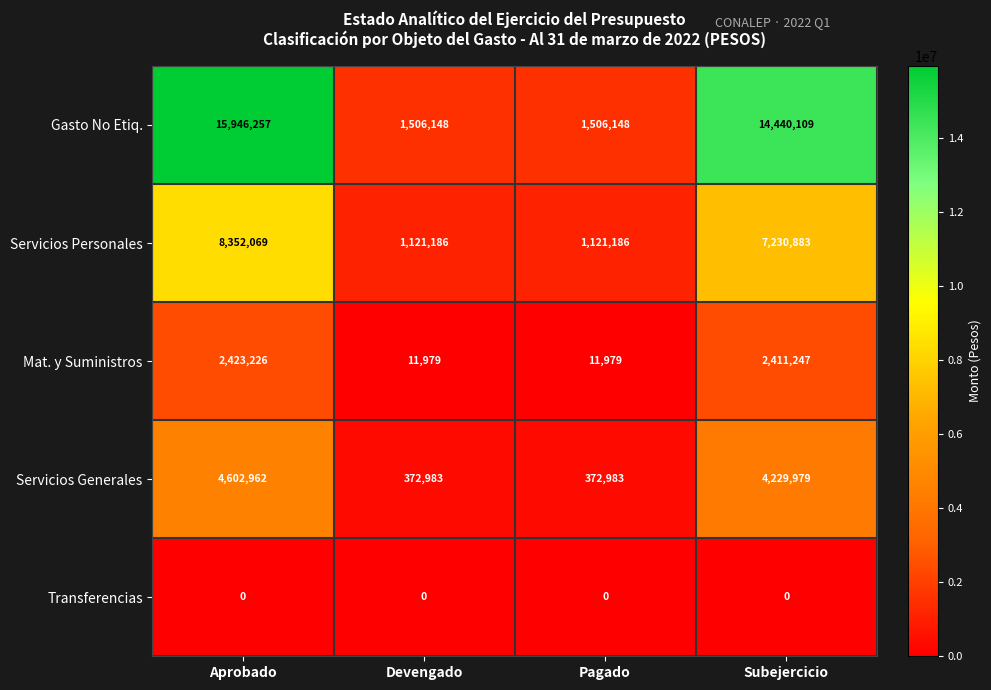

Reading left to right, list all the values displayed in this chart.

Gasto No Etiq.: Aprobado=15946257	Devengado=1506148	Pagado=1506148	Subejercicio=14440109
Servicios Personales: Aprobado=8352069	Devengado=1121186	Pagado=1121186	Subejercicio=7230883
Mat. y Suministros: Aprobado=2423226	Devengado=11979	Pagado=11979	Subejercicio=2411247
Servicios Generales: Aprobado=4602962	Devengado=372983	Pagado=372983	Subejercicio=4229979
Transferencias: Aprobado=0	Devengado=0	Pagado=0	Subejercicio=0